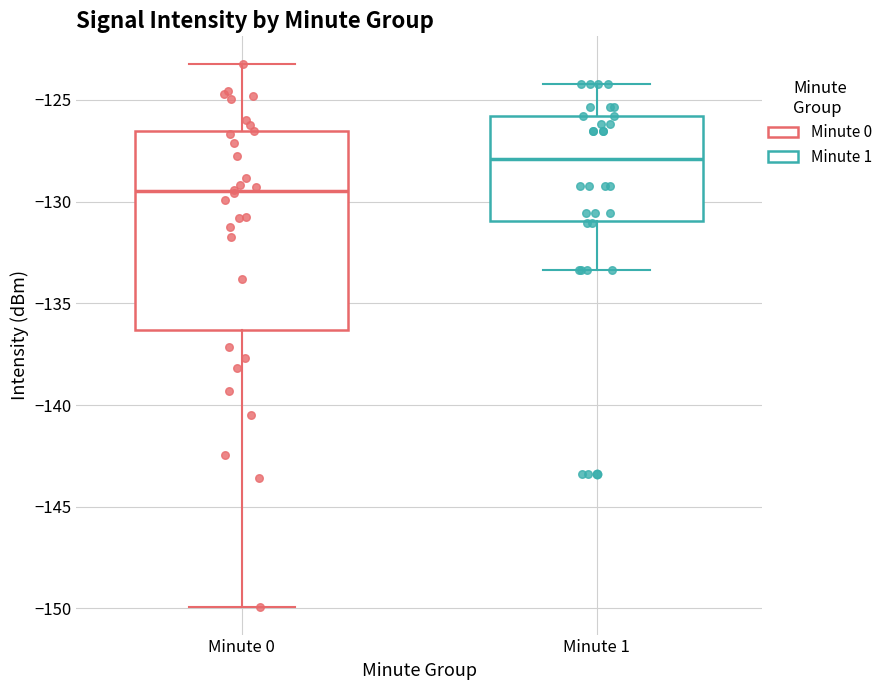

Reading left to right, read every box against the y-axis: the position of its median line, the range the box covers, and the ends of its whiskers. The values are not printed on the chart, so give them approximately, as read against the axis.

Minute 0: median -129.5, box -136.5 to -126.5, whiskers -150.0 to -123.0
Minute 1: median -128.0, box -131.0 to -126.0, whiskers -133.5 to -124.0